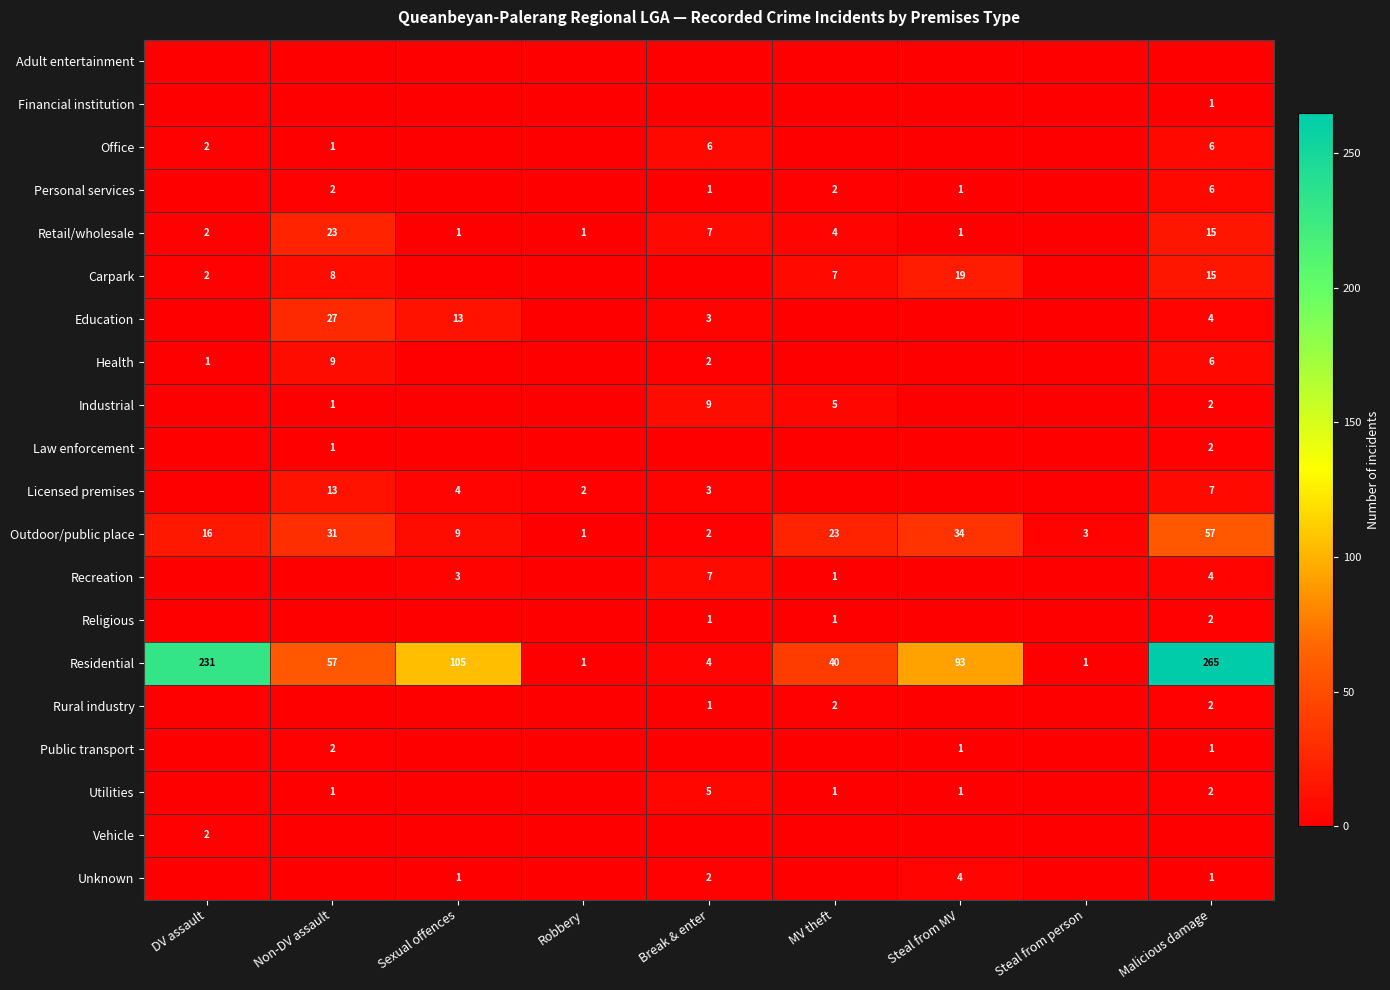

Where does the Residential series first go above 57?

DV assault